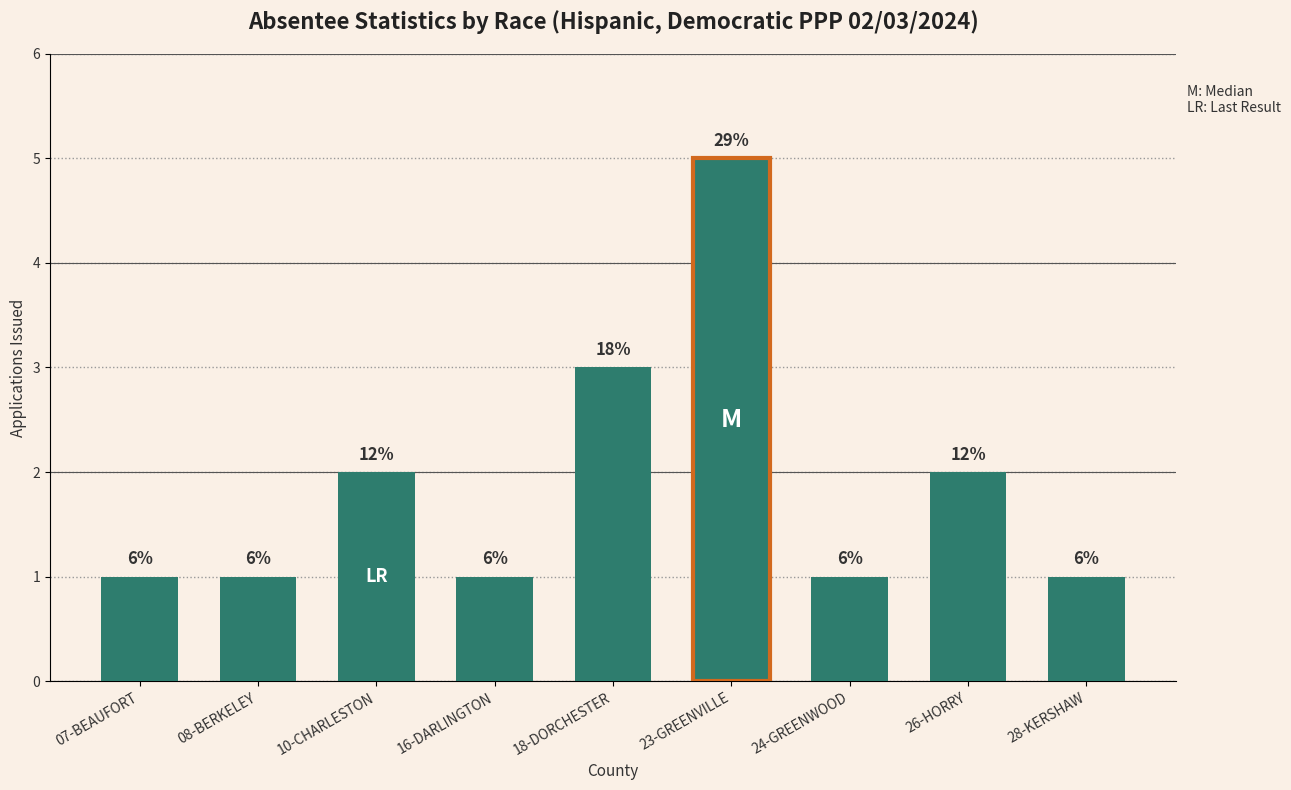

What is the minimum value shown in the chart?

1